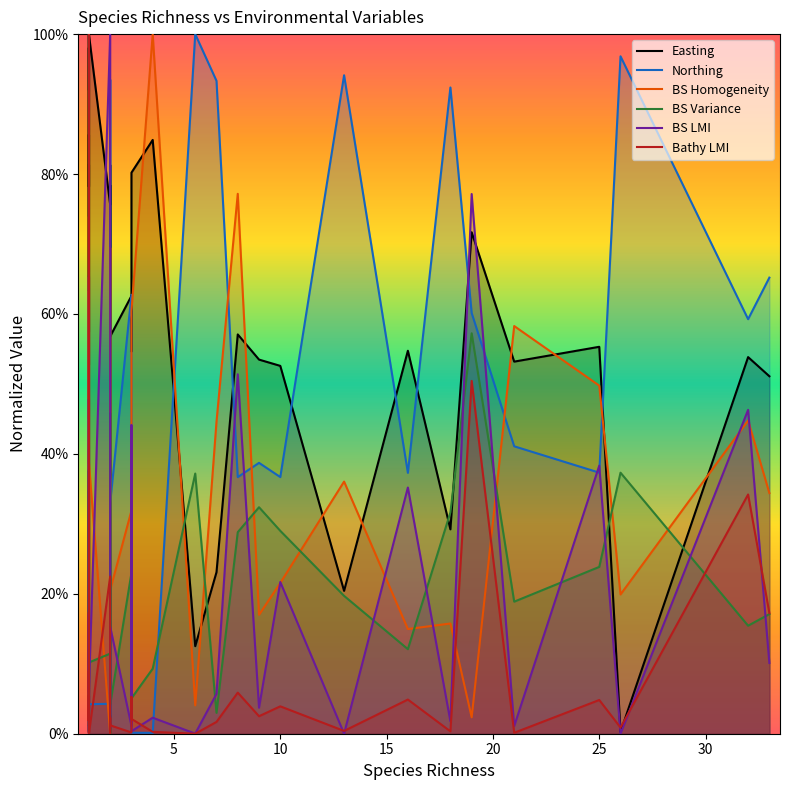

True or false: BS Homogeneity and Bathy LMI intersect in this chart.

True